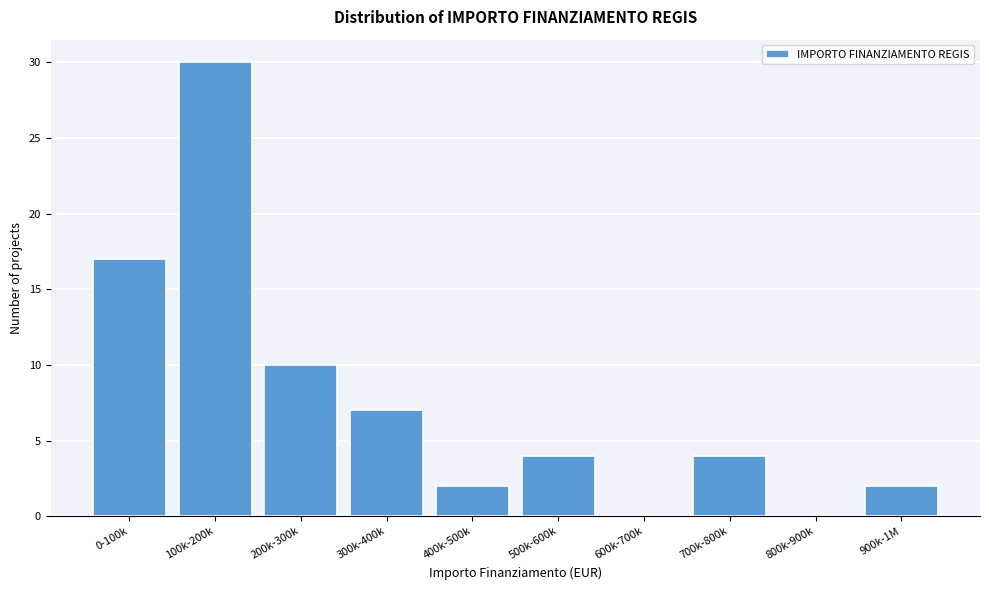

Reading left to right, what are all the values shown in this chart?

0-100k=17	100k-200k=30	200k-300k=10	300k-400k=7	400k-500k=2	500k-600k=4	600k-700k=0	700k-800k=4	800k-900k=0	900k-1M=2